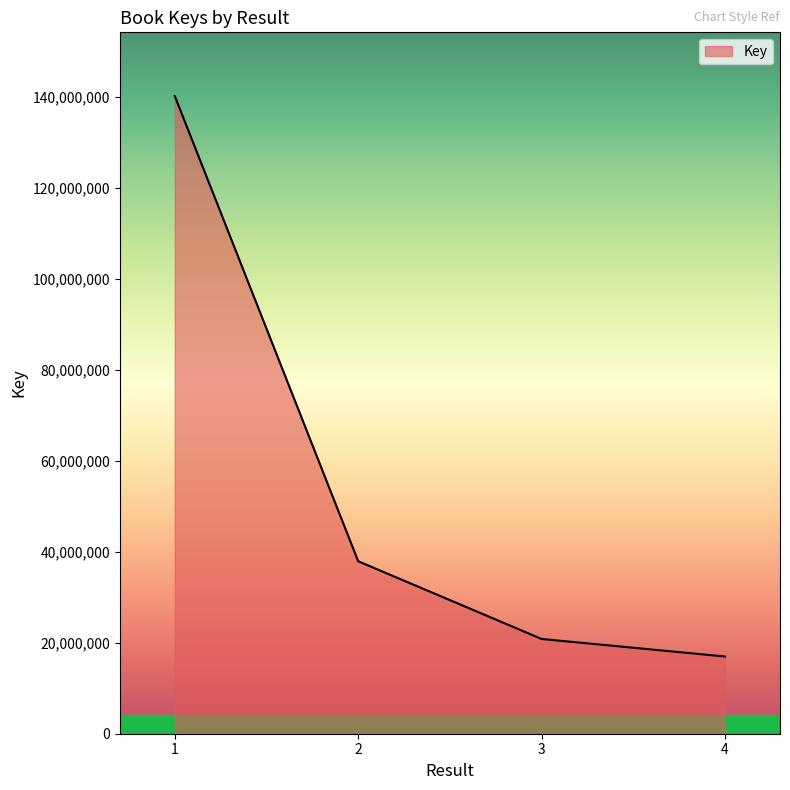

What is the smallest value displayed?

16968498